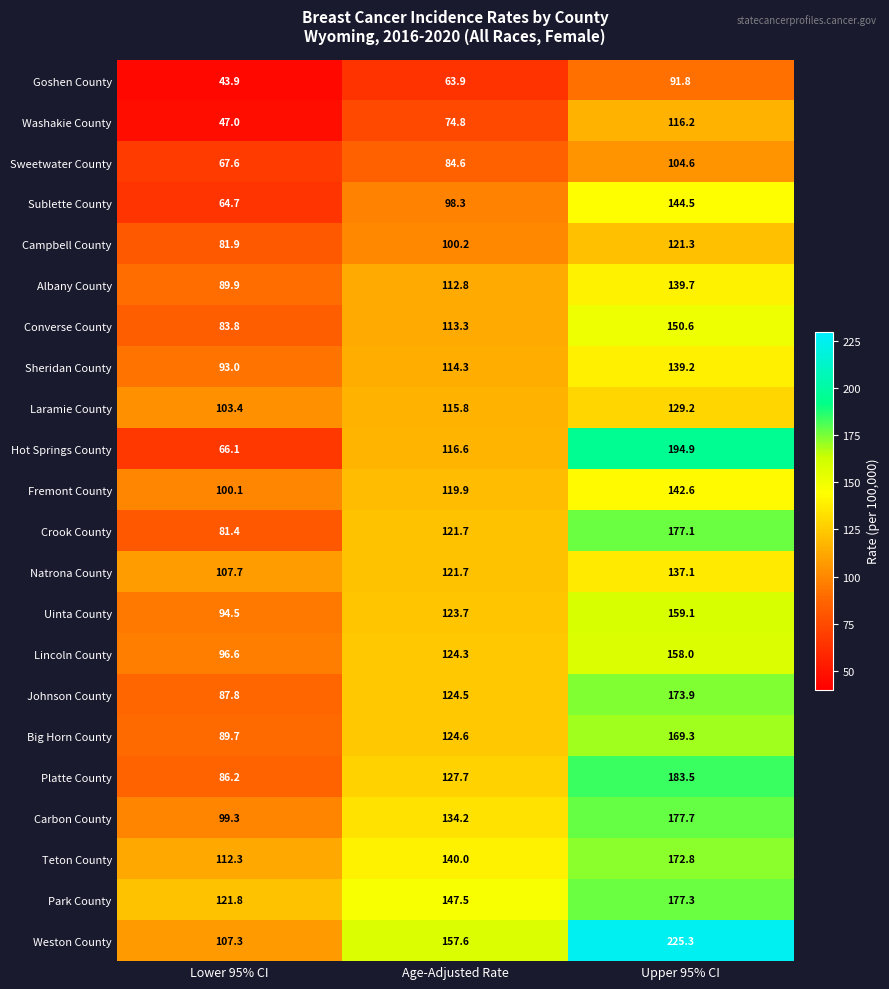

Which series has the widest spread of values?

Hot Springs County